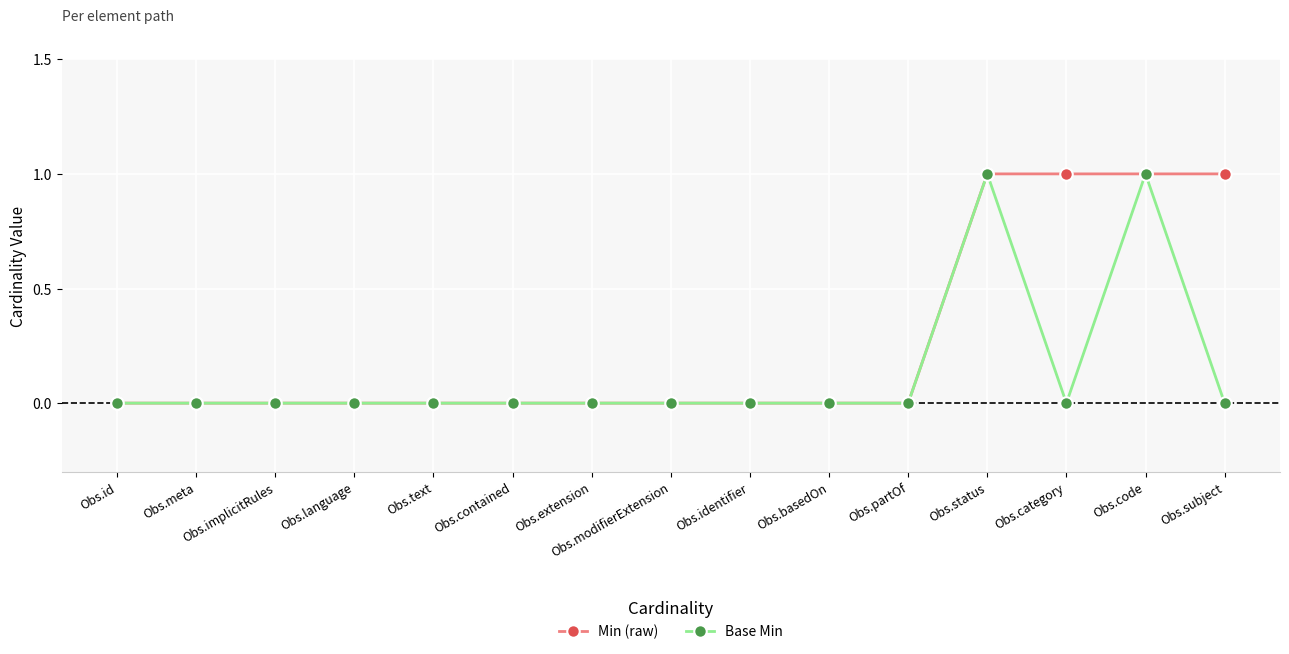

Reading left to right, extract all data points from this chart.

Min (raw): Obs.id=0	Obs.meta=0	Obs.implicitRules=0	Obs.language=0	Obs.text=0	Obs.contained=0	Obs.extension=0	Obs.modifierExtension=0	Obs.identifier=0	Obs.basedOn=0	Obs.partOf=0	Obs.status=1	Obs.category=1	Obs.code=1	Obs.subject=1
Base Min: Obs.id=0	Obs.meta=0	Obs.implicitRules=0	Obs.language=0	Obs.text=0	Obs.contained=0	Obs.extension=0	Obs.modifierExtension=0	Obs.identifier=0	Obs.basedOn=0	Obs.partOf=0	Obs.status=1	Obs.category=0	Obs.code=1	Obs.subject=0